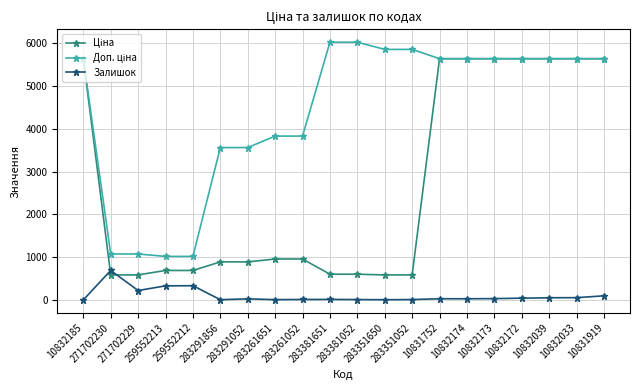

What is the maximum value for Залишок?

690.0